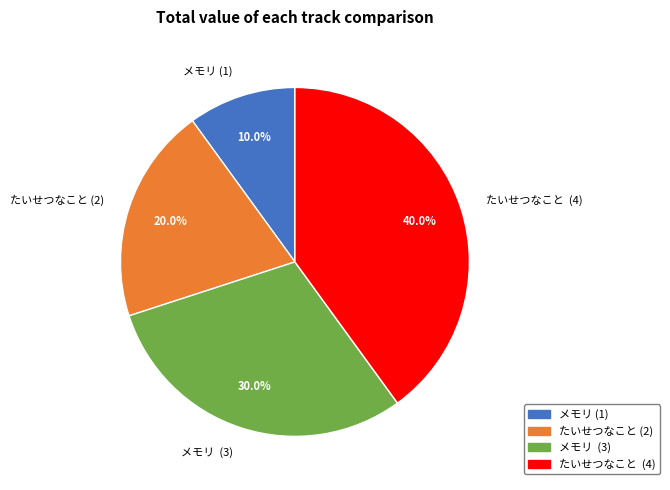

What portion of the pie excludes メモリ (1)?

90.0%